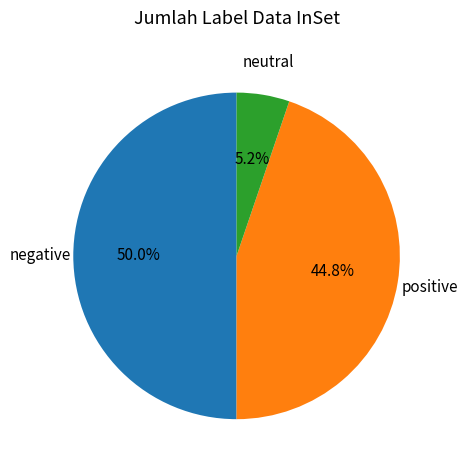

Which category has the biggest portion of the pie?

negative